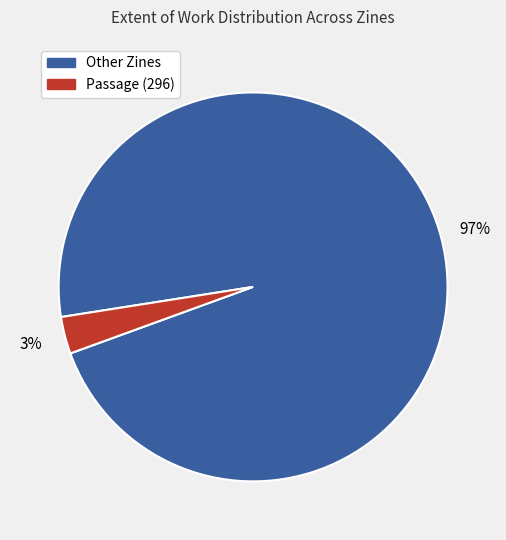

To the nearest percent, what is the difference between the largest and smallest slice percentages?

94%